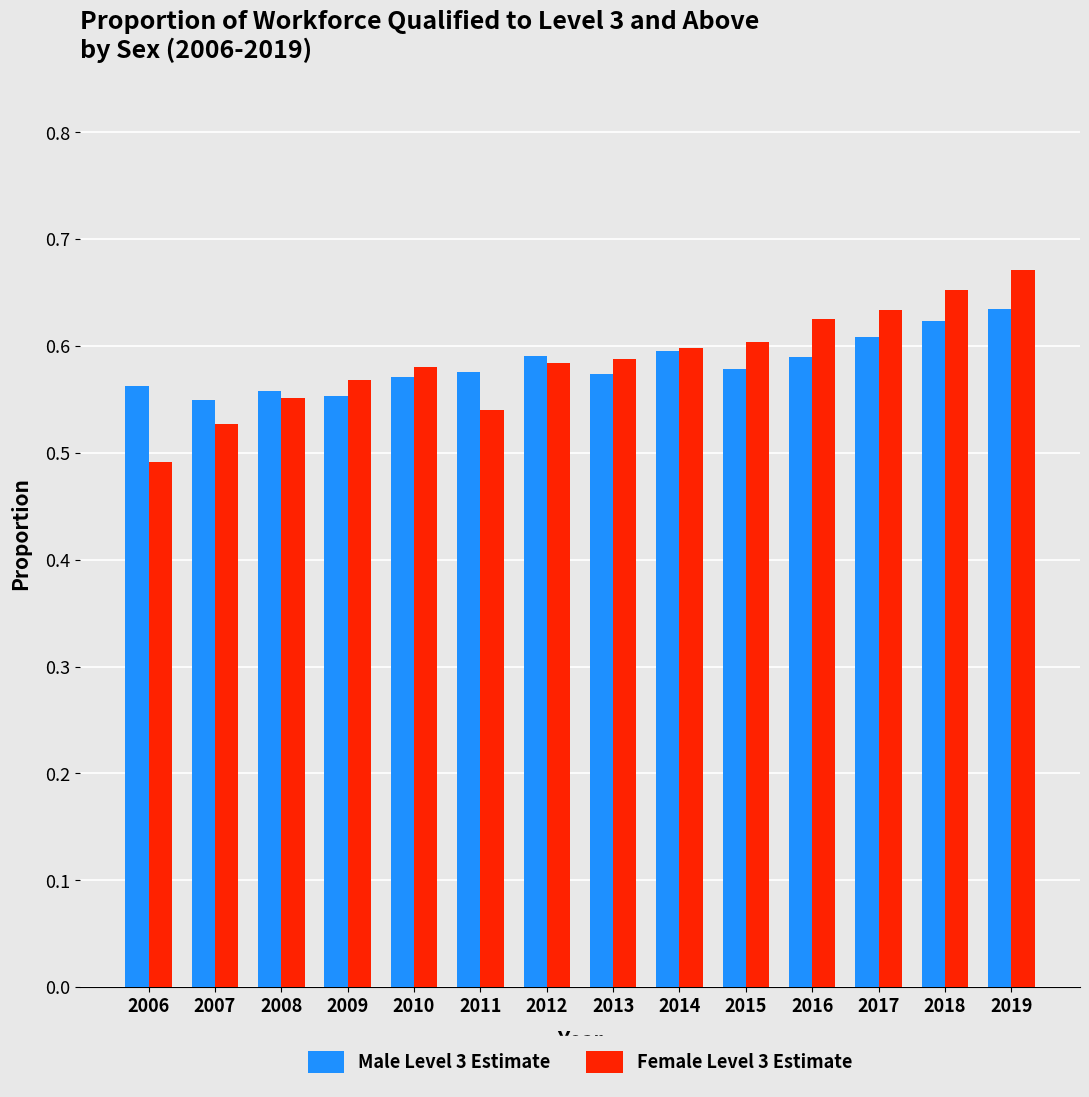

Is the value of Male Level 3 Estimate at 2007 greater than the value of Female Level 3 Estimate at 2016?

No